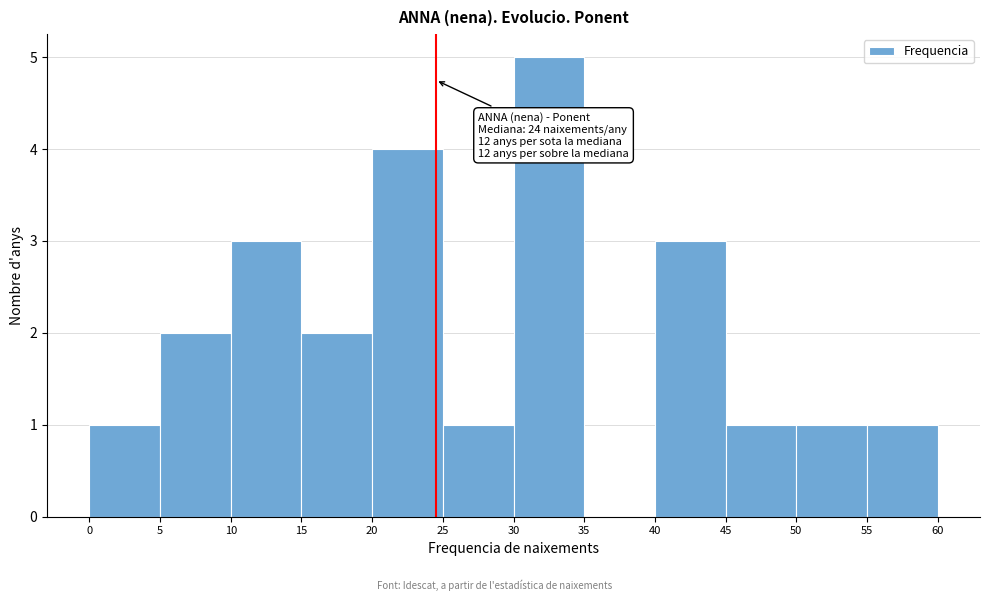

Which range on the x-axis has the tallest bar?

30 to 35